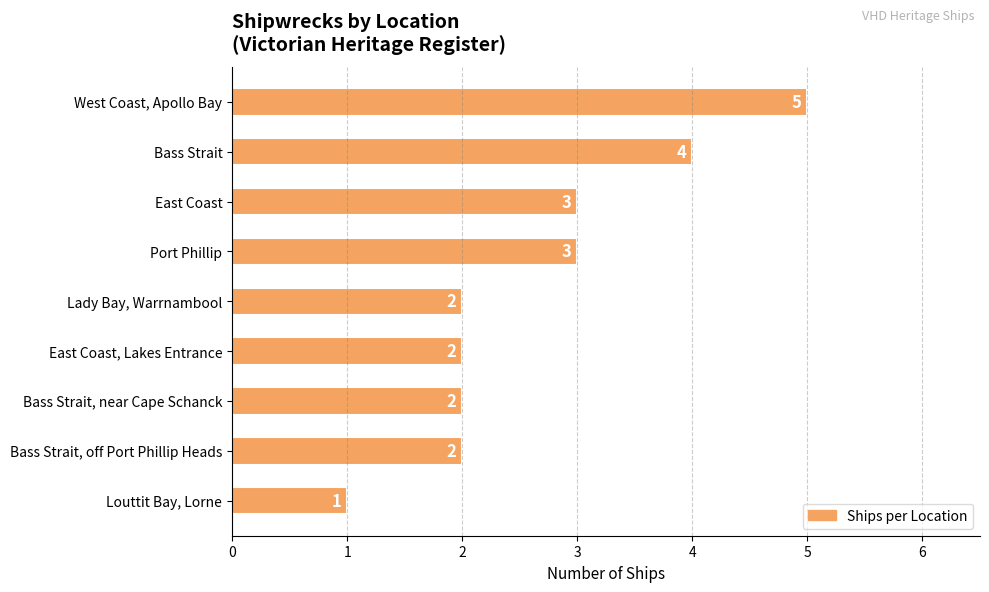

What is the average value?

3